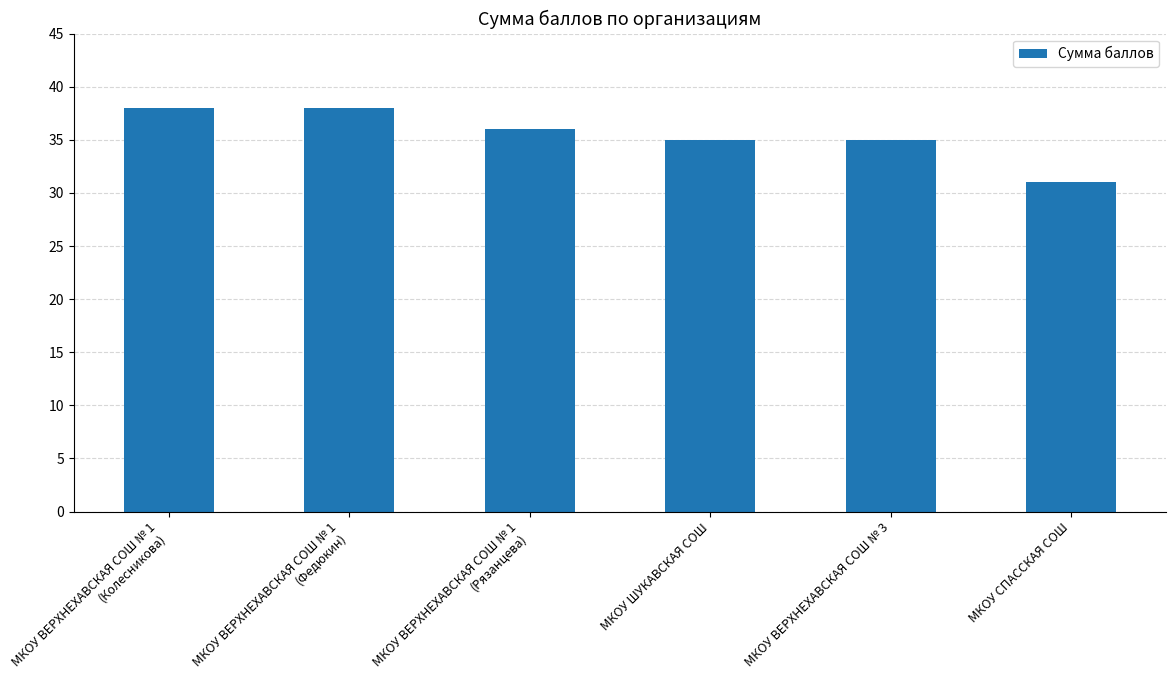

How many data points does each series have?

6